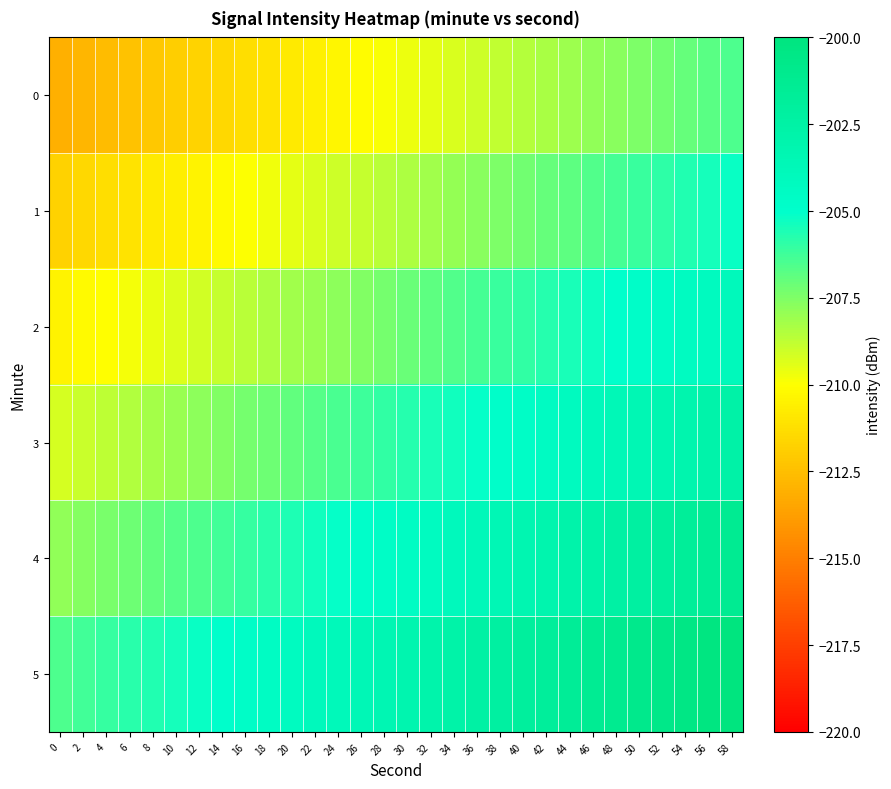

What is the total value across all series at 38?

-1233.1